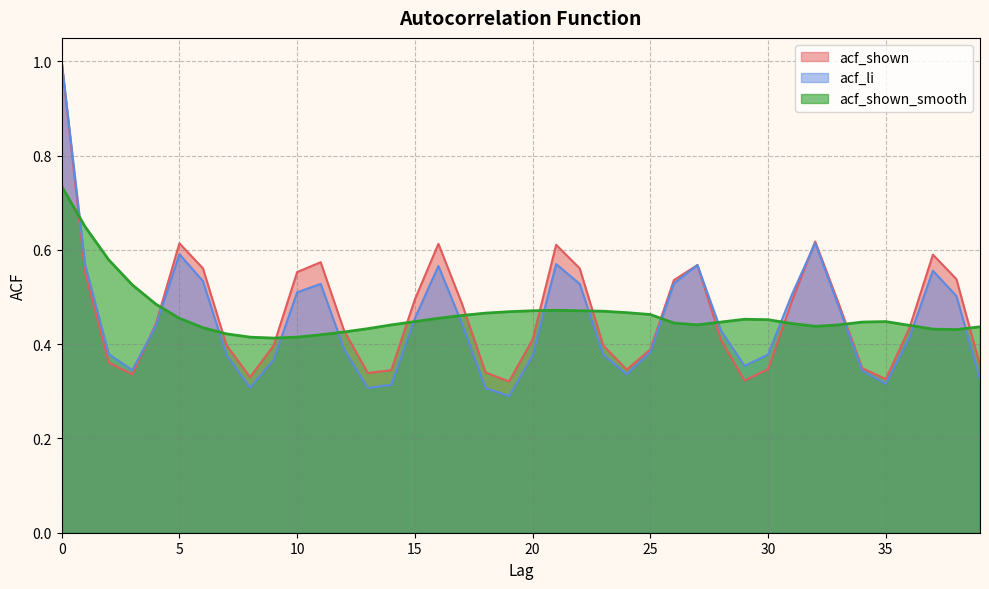

The value of acf_li at 30 is 0.5. True or false?

False